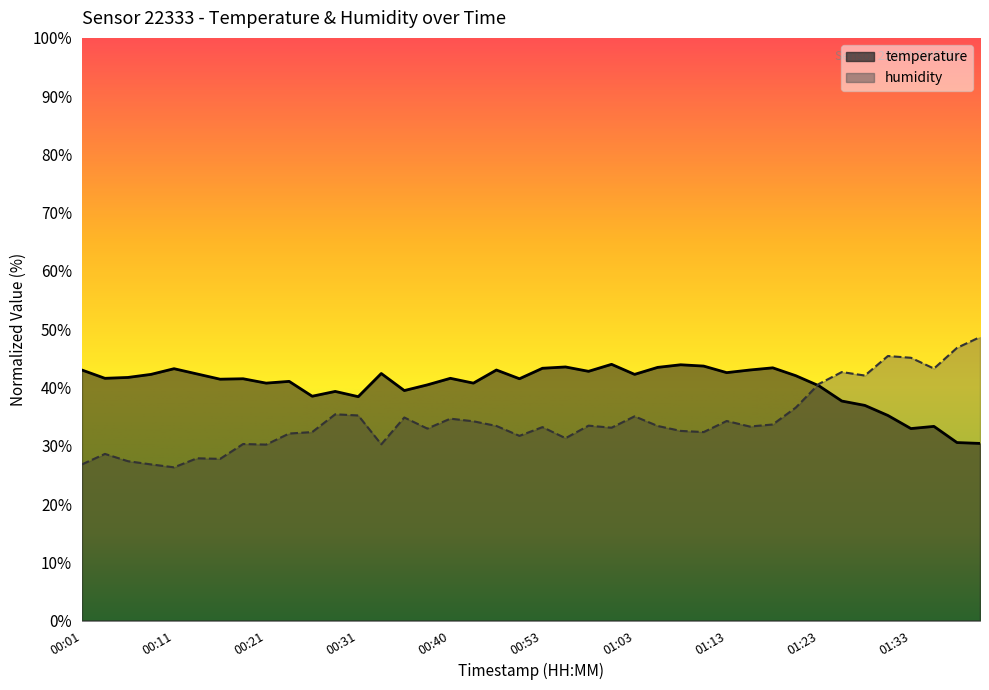

What is the greatest value displayed?

48.6